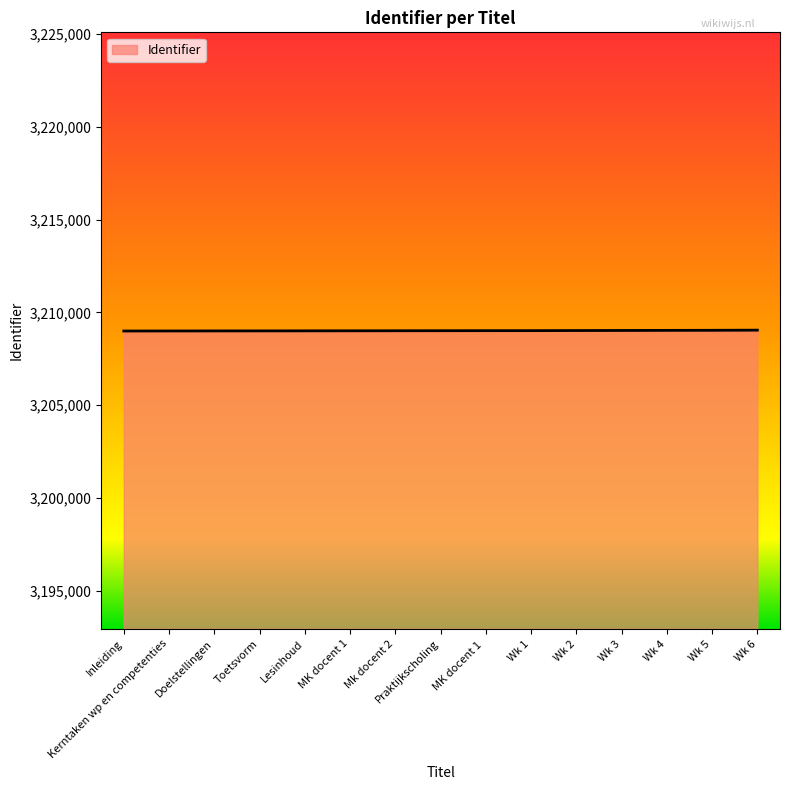

Approximately how many times larger is the value at Wk 3 compared to Kerntaken wp en competenties?

1.0